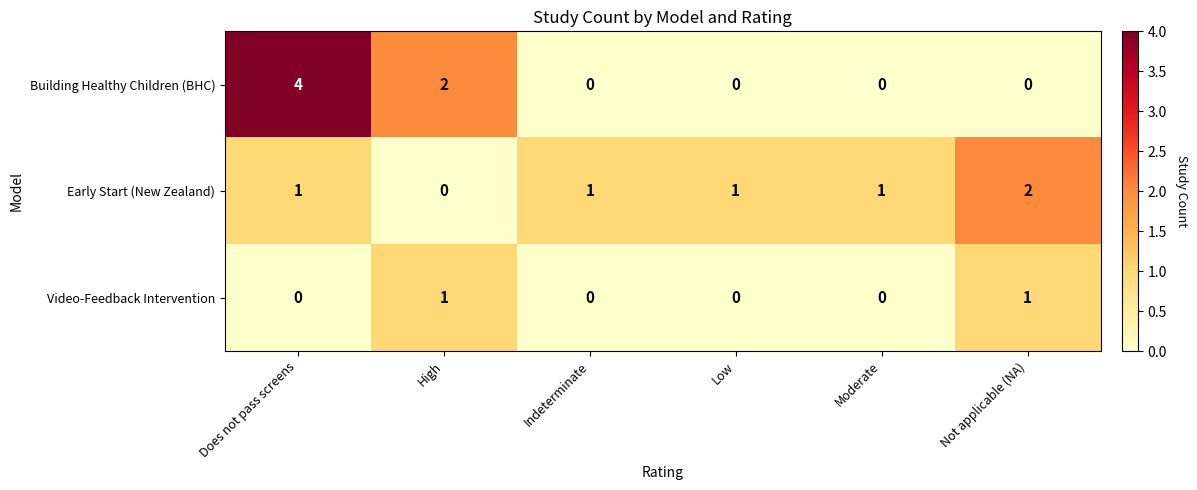

The Building Healthy Children (BHC) series shows 4 at Does not pass screens. True or false?

True